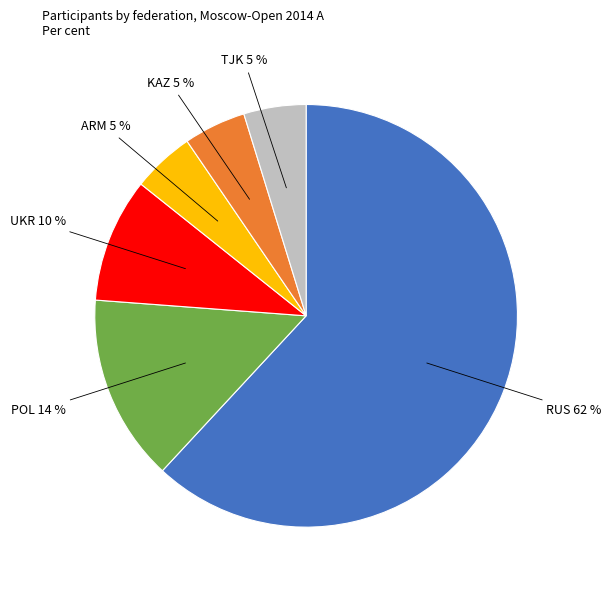

Is there any slice that represents more than half of the pie?

Yes